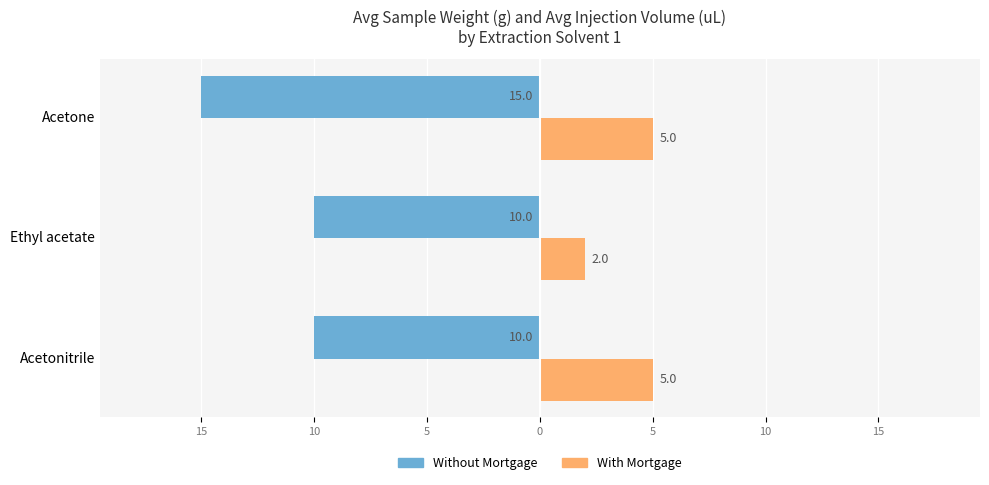

What are all the series names shown in the legend?

Without Mortgage, With Mortgage